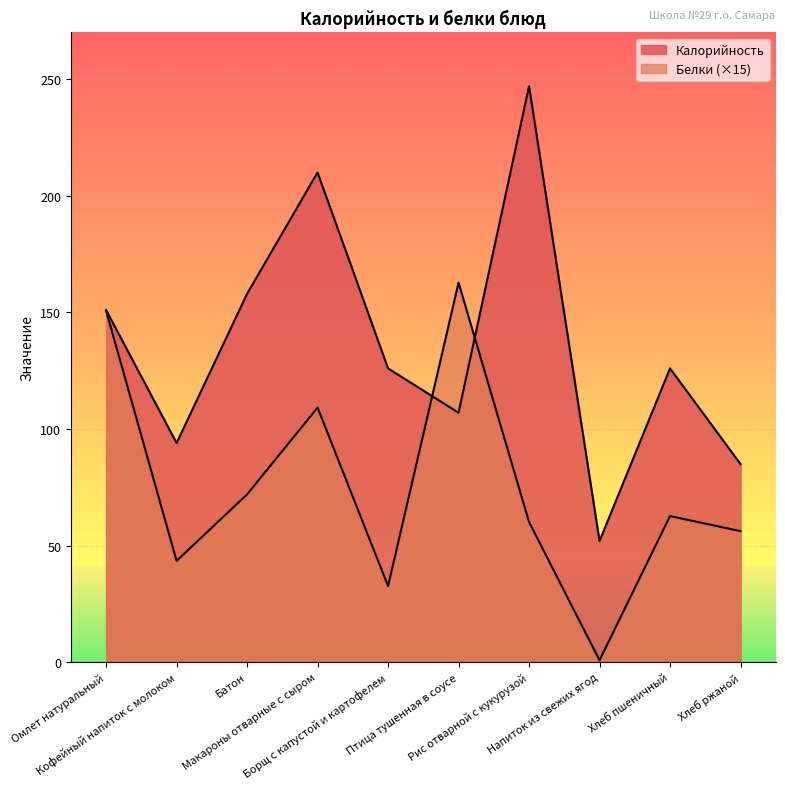

Which series ends up on top after the final intersection of Калорийность and Белки?

Калорийность